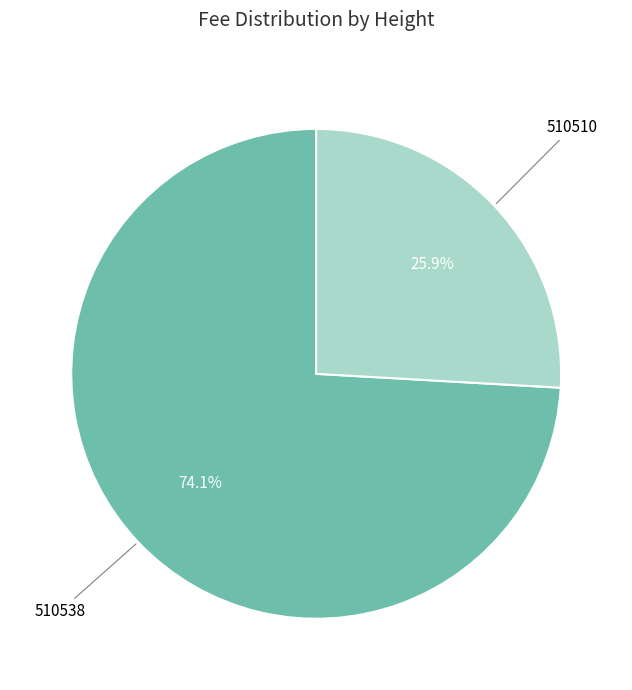

Is there a majority slice in this chart?

Yes